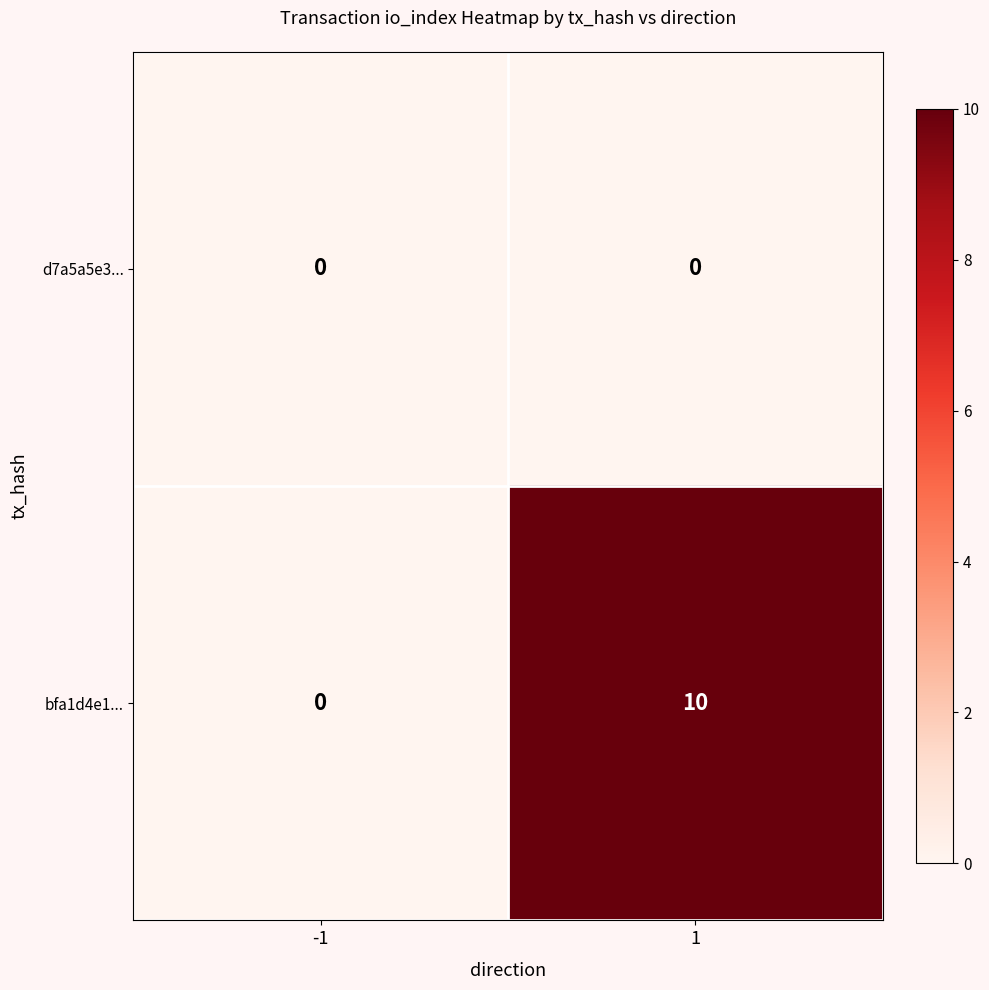

The value of bfa1d4e1... at 1 is 10. True or false?

True